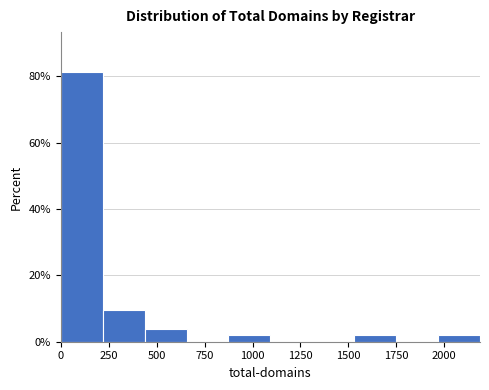

Reading left to right, list every bar in this chart as the range it spans on the x-axis followed by its height. Neither the bar edges nor the heights are printed on the chart, so give them approximately, as read against the axes.

0 to 200: 82
200 to 450: 10
450 to 650: 4
650 to 850: 0
850 to 1100: under 2
1100 to 1300: 0
1300 to 1550: 0
1550 to 1750: under 2
1750 to 1950: 0
1950 to 2200: under 2